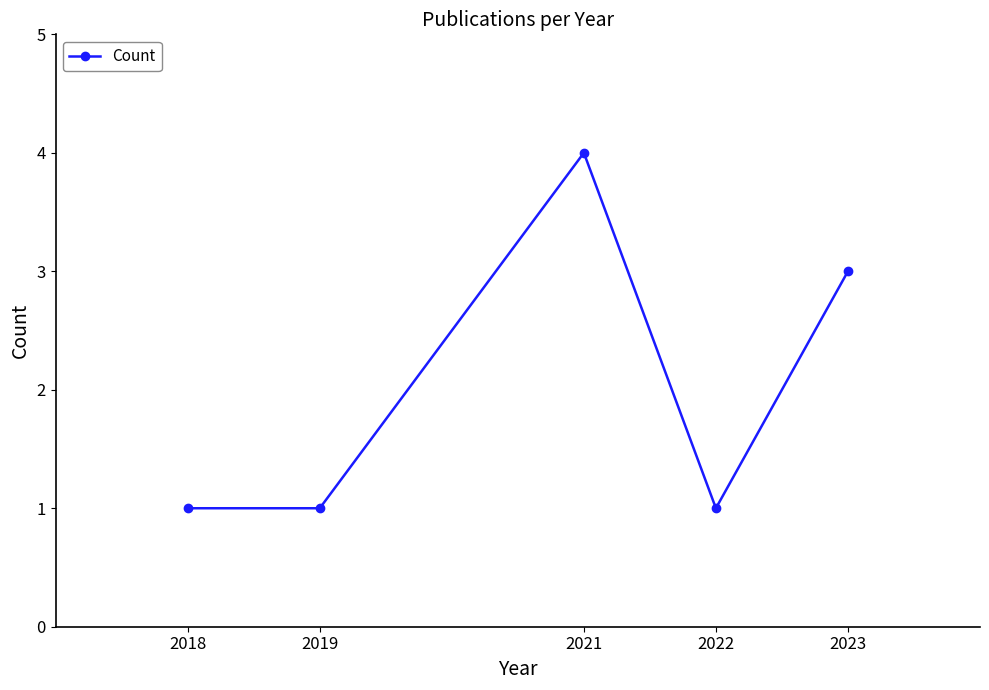

Which category has the highest value across all series?

2021